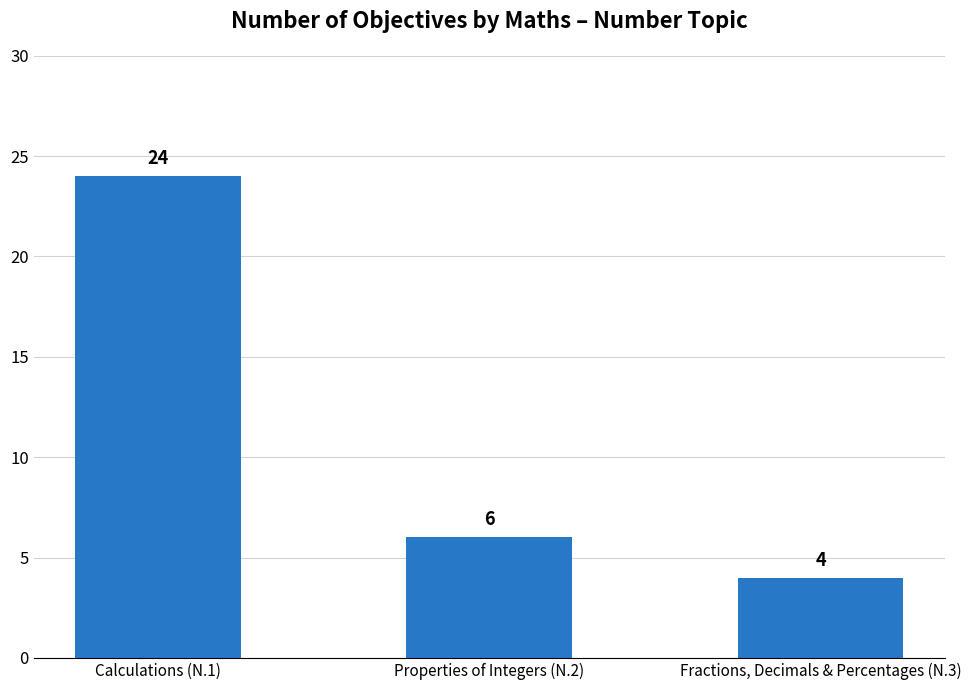

What is the change in value from Calculations (N.1) to Fractions, Decimals & Percentages (N.3)?

-20